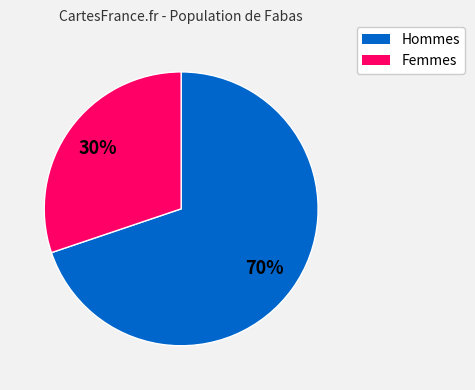

To the nearest percent, what is the difference between the largest and smallest slice percentages?

40%